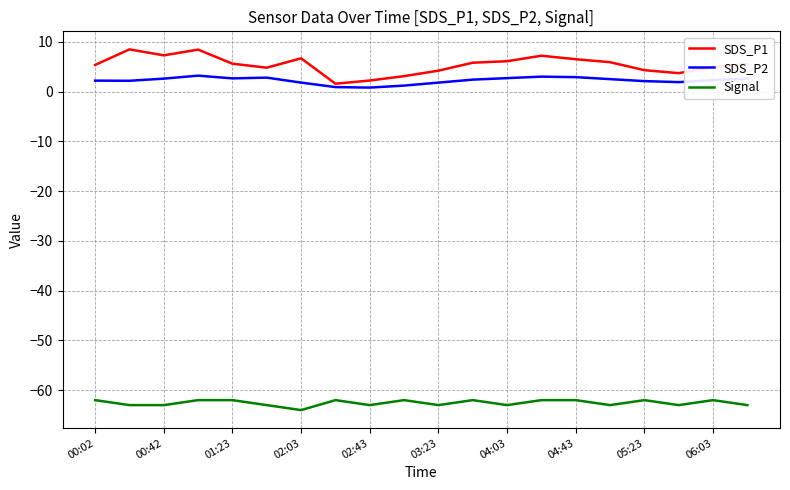

Which series has the widest spread of values?

SDS_P1